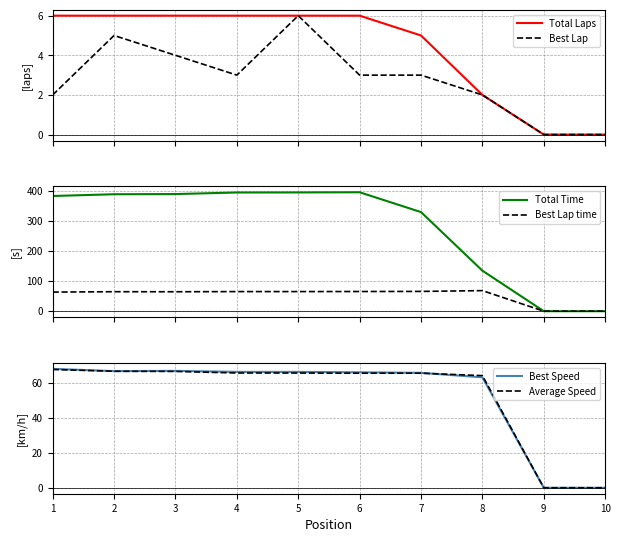

What is the total value across all series at 7?

534.6